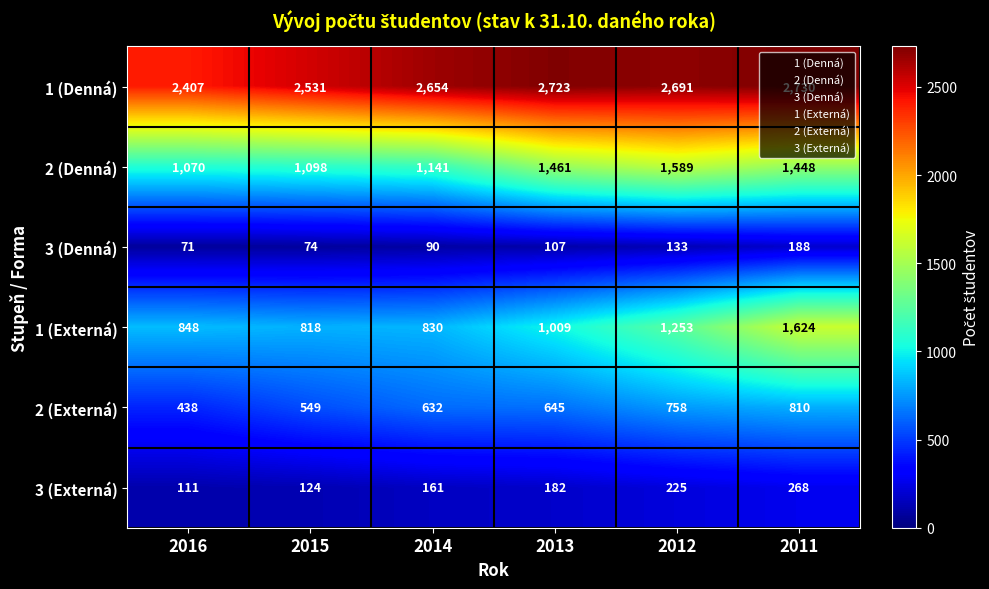

What is the sum of the 2 (Externá) values at 2014 and 2015?

1181